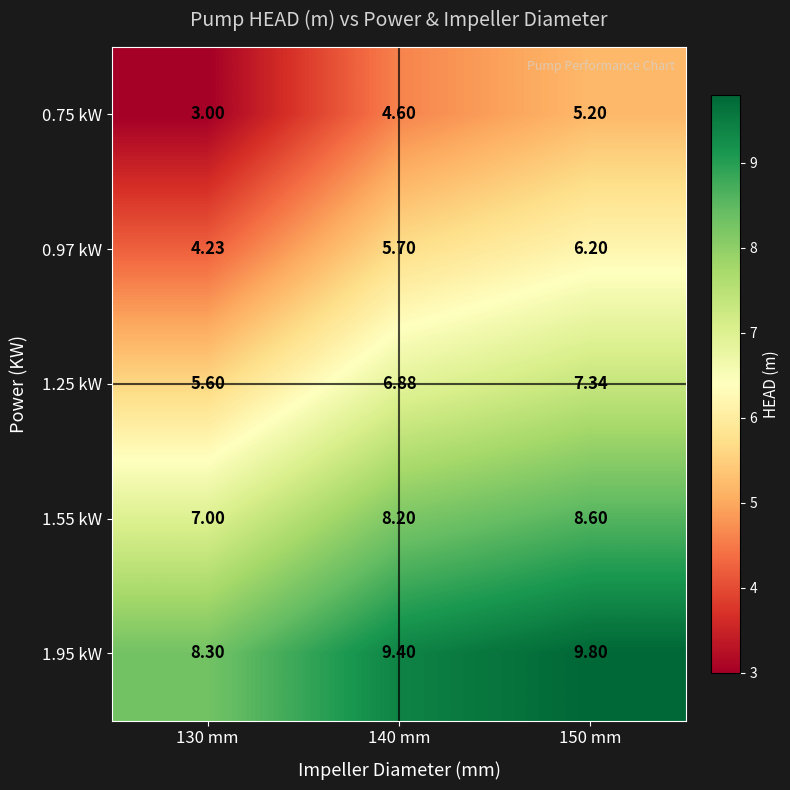

Which series changed the most between 130 mm and 140 mm?

0.75 kW